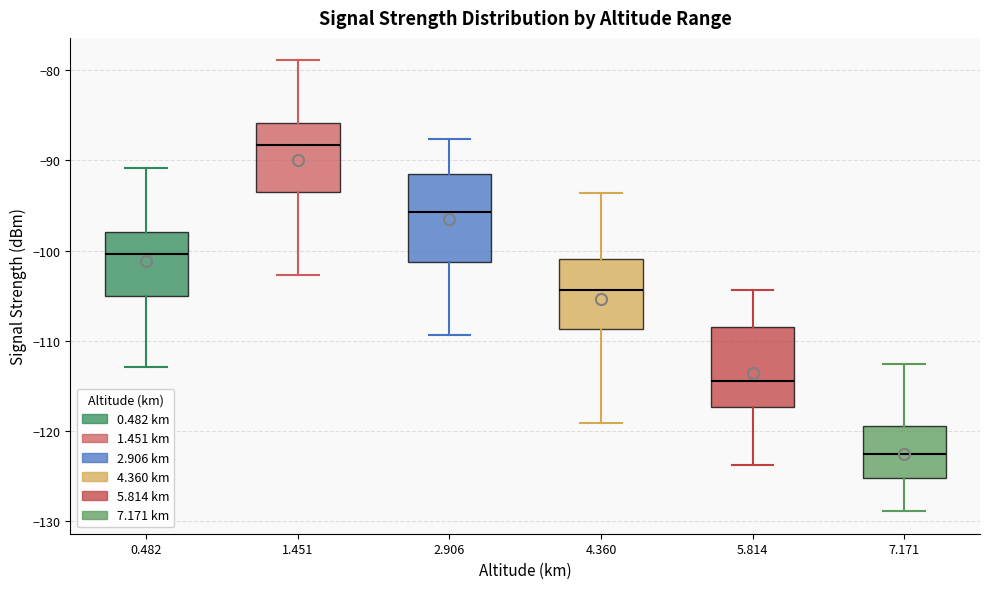

Which box has the highest median line?

1.451